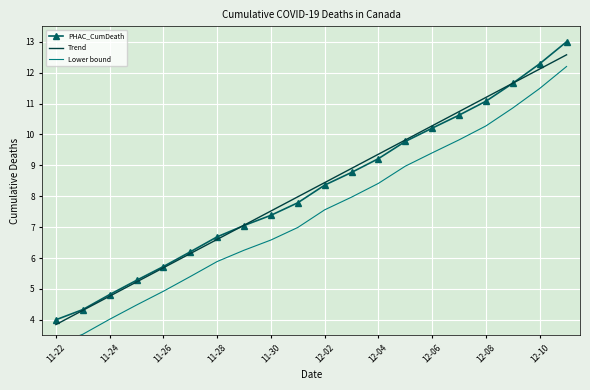

True or false: Trend and Lower bound cross at least once.

False